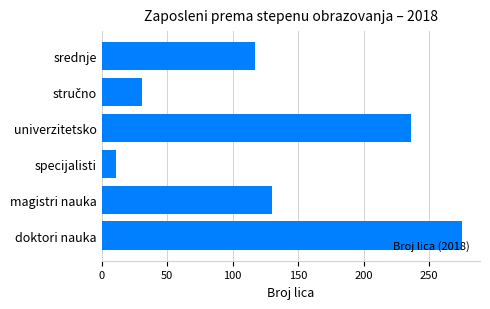

Is it true that the value at magistri nauka is 51?

False